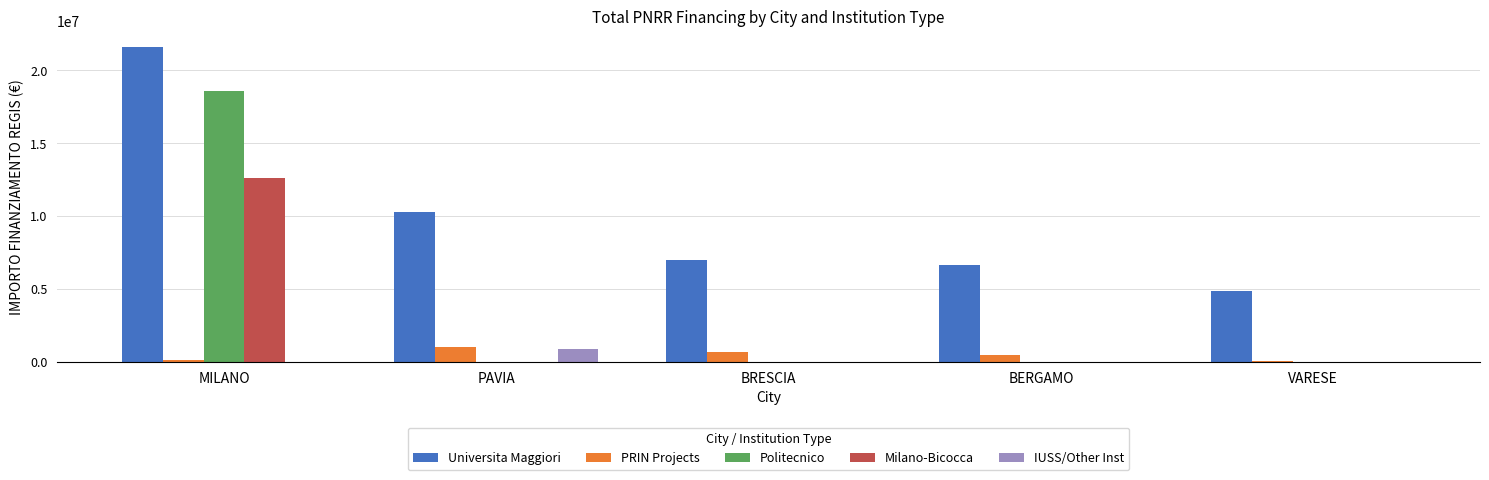

The Politecnico series shows -7652202.3 at VARESE. True or false?

False